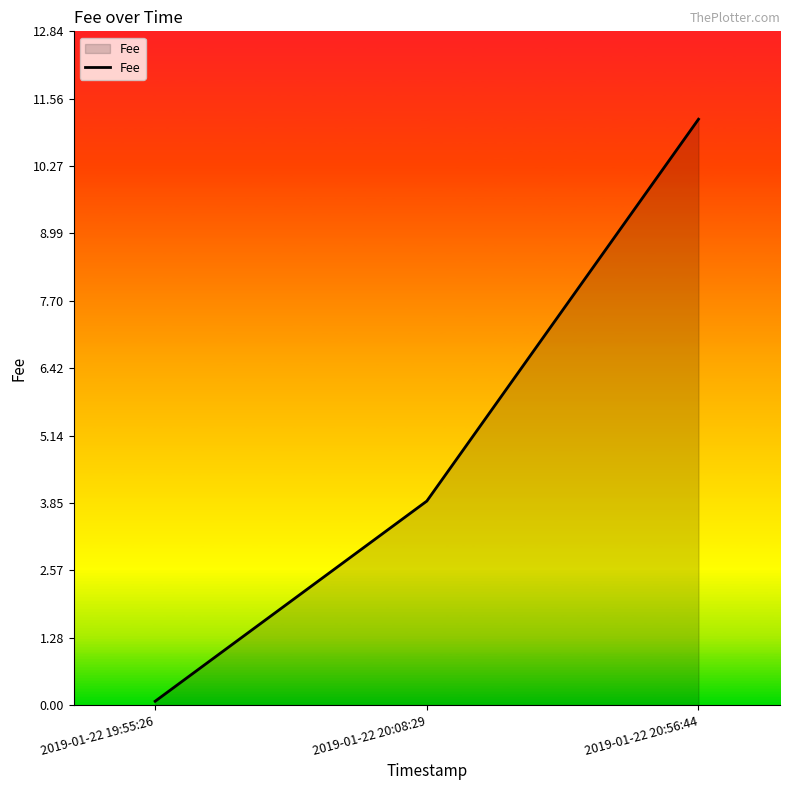

What is the sum of all values?

15.1